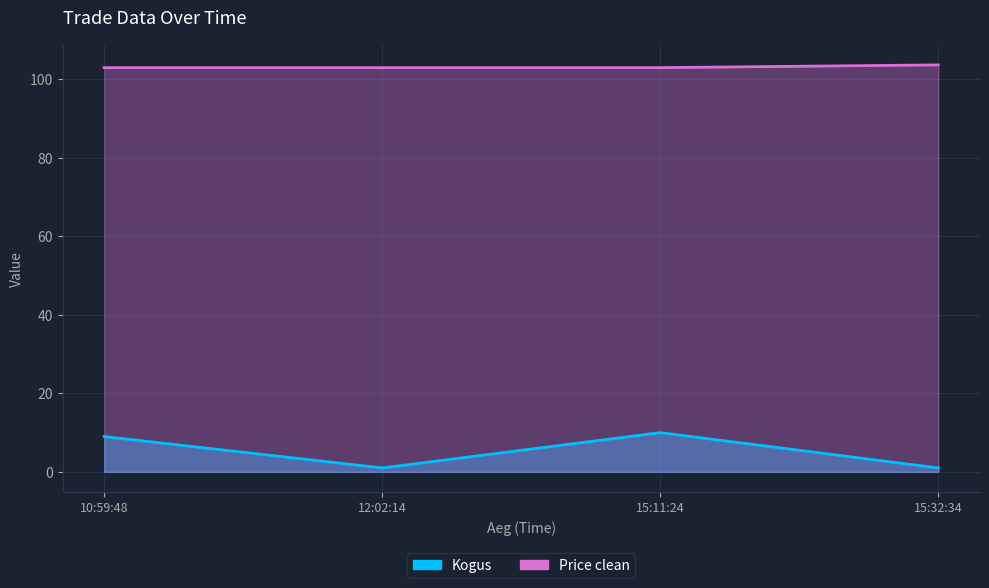

Does the chart display data point markers on the line(s)?

No